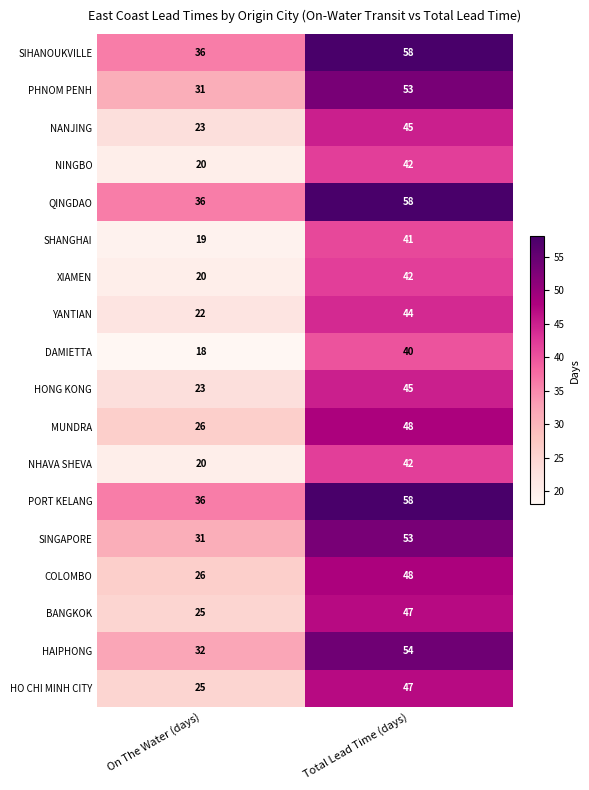

Read the NANJING value at On The Water (days).

23